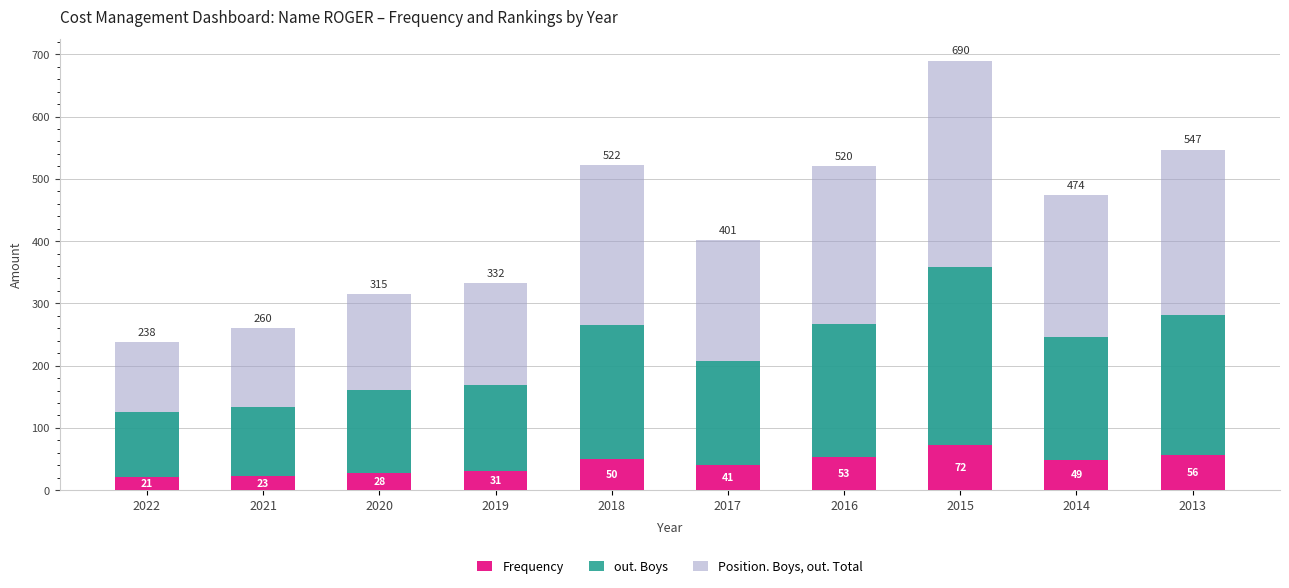

Which label corresponds to the smallest value in the chart?

2022